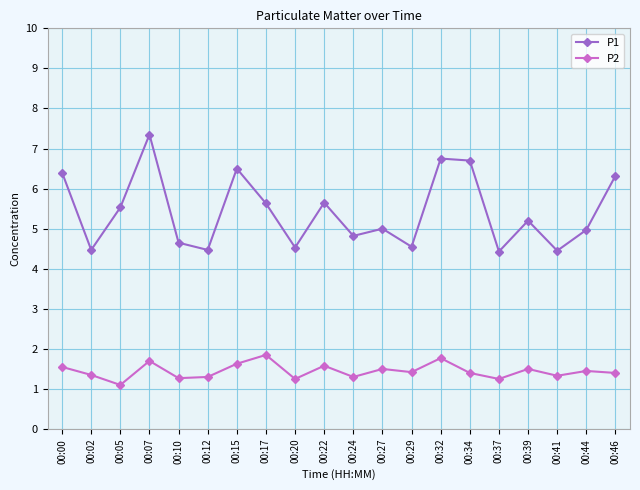

What are all the series names shown in the legend?

P1, P2